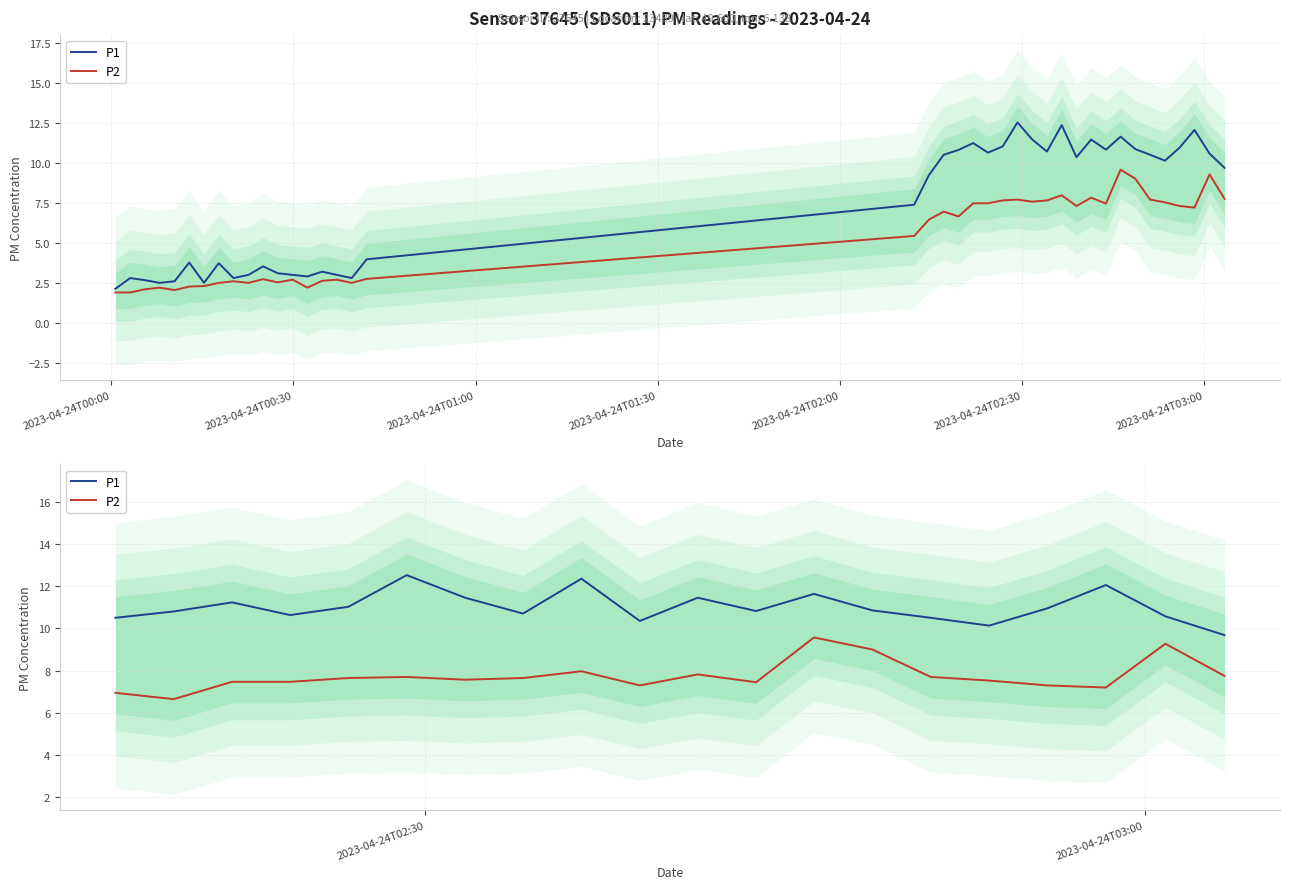

What is the label of the 7th point from the left?

2023-04-24T03:00